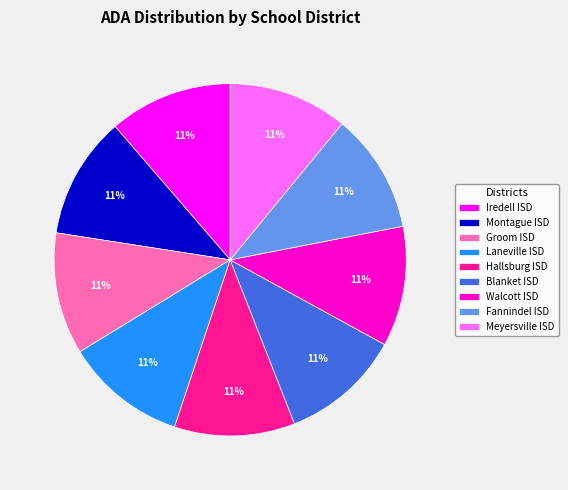

To the nearest percent, what is the combined percentage of Laneville ISD and Montague ISD?

22%